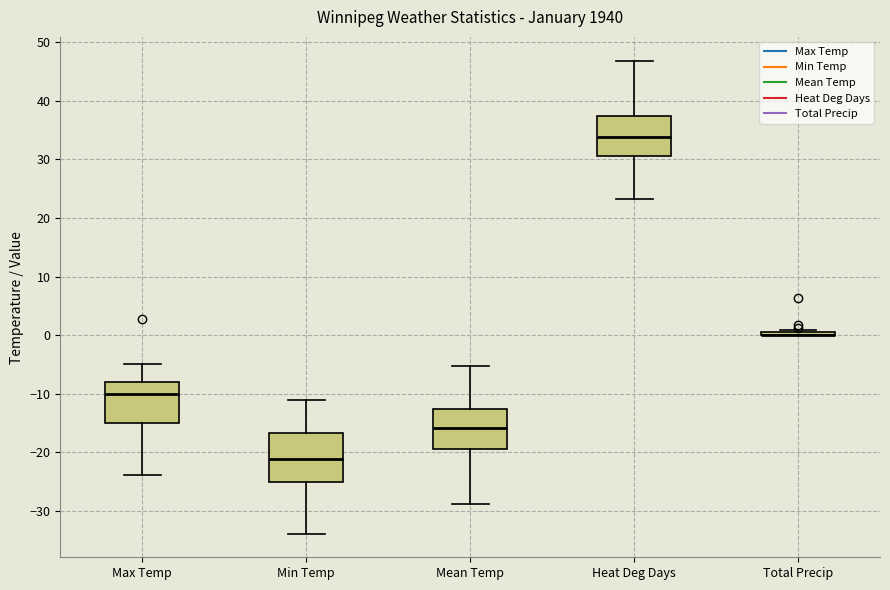

Which box is the tallest, from its lower edge to its upper edge?

Min Temp